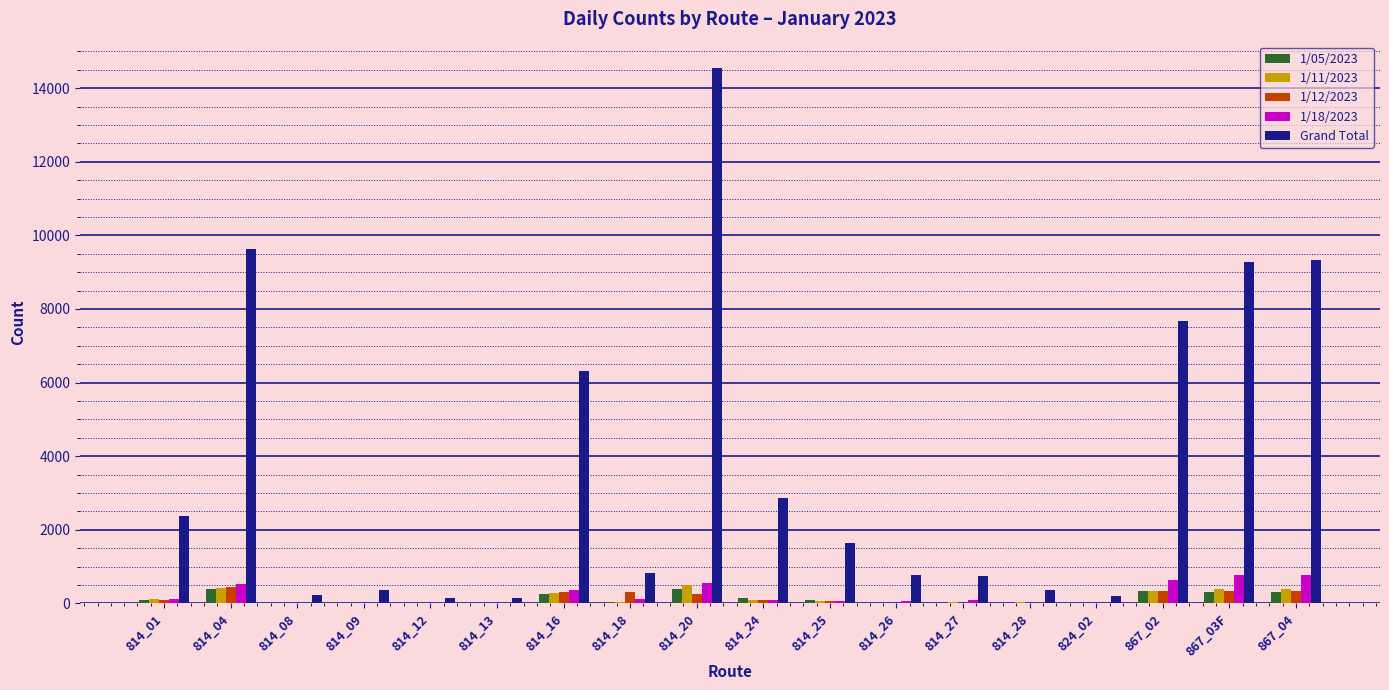

Which series changed the most between 814_26 and 867_03F?

Grand Total